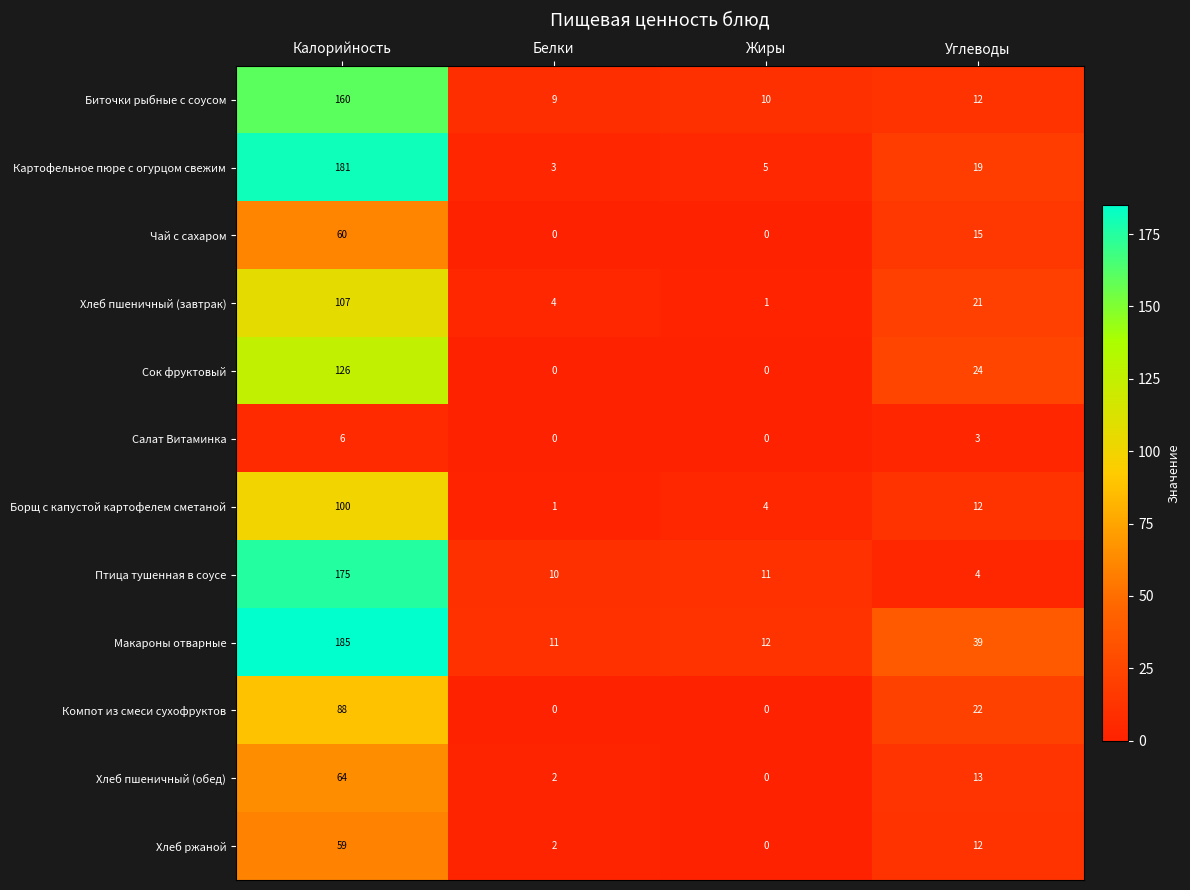

What is the total value across all series at Белки?

42